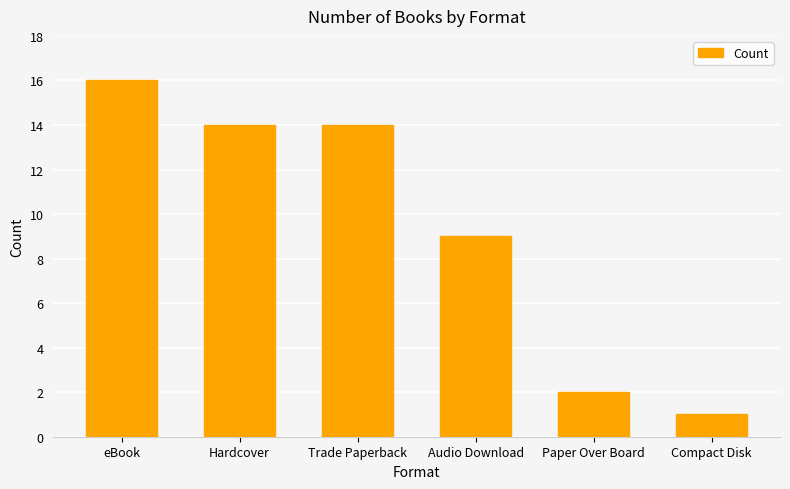

What is the sum of all values?

56